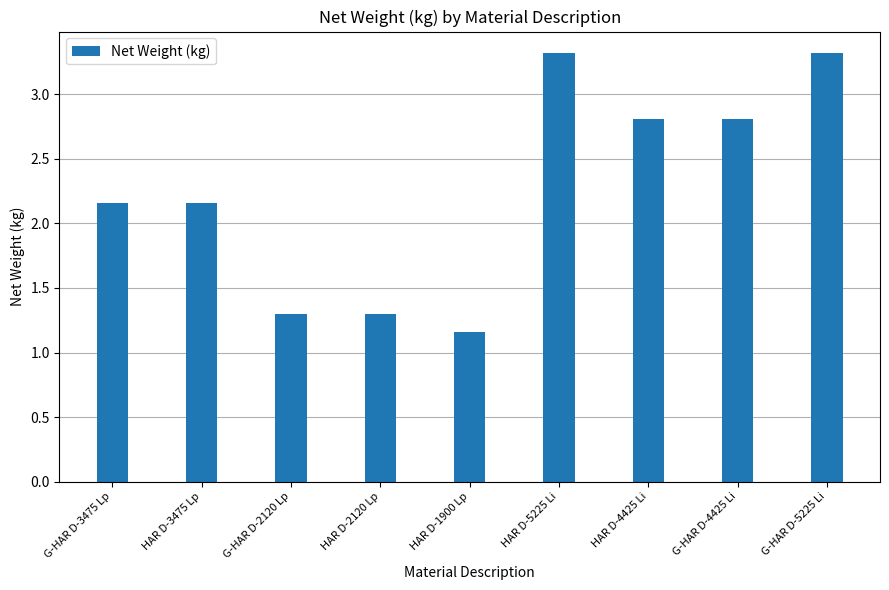

The chart shows a value of 1.6 at HAR D-4425 Li. True or false?

False